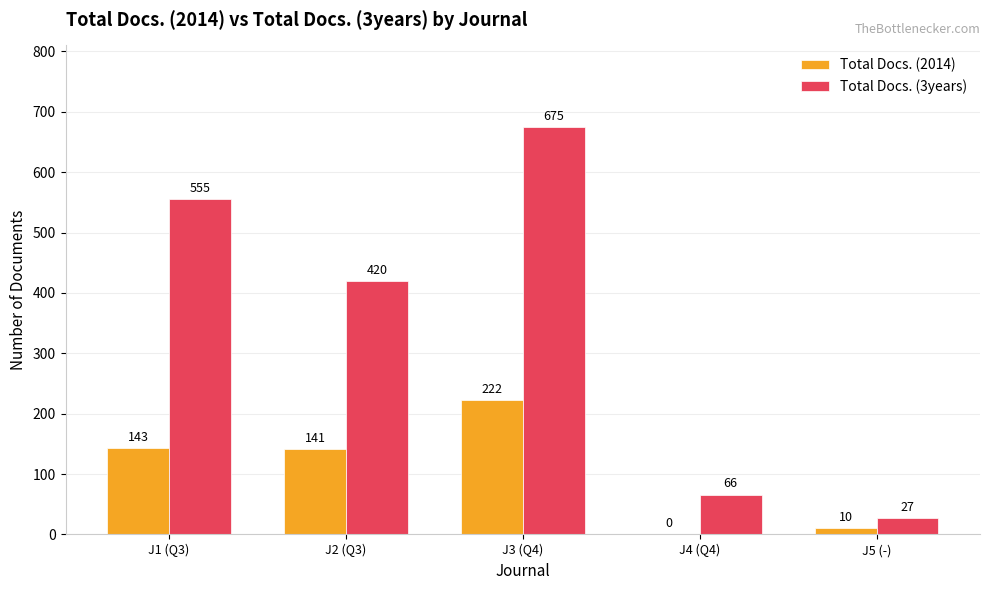

What is the difference between the Total Docs. (3years) values at J1 (Q3) and J4 (Q4)?

489